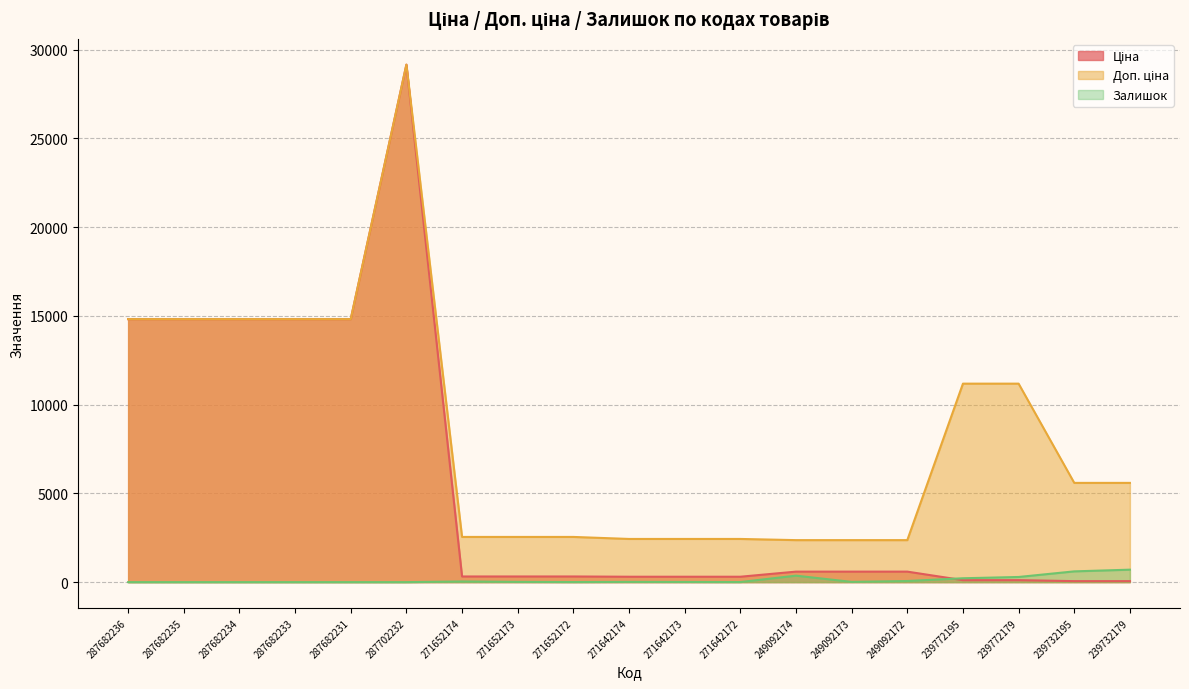

What is the difference between the maximum and second lowest values in the Ціна series?

29096.4